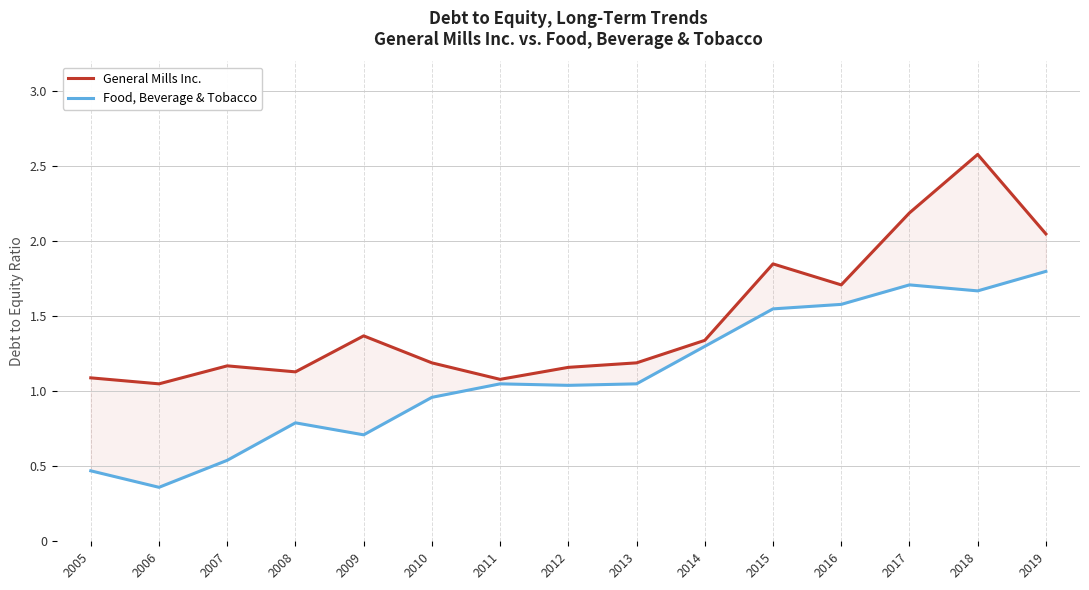

True or false: Food, Beverage & Tobacco and General Mills Inc. intersect in this chart.

False